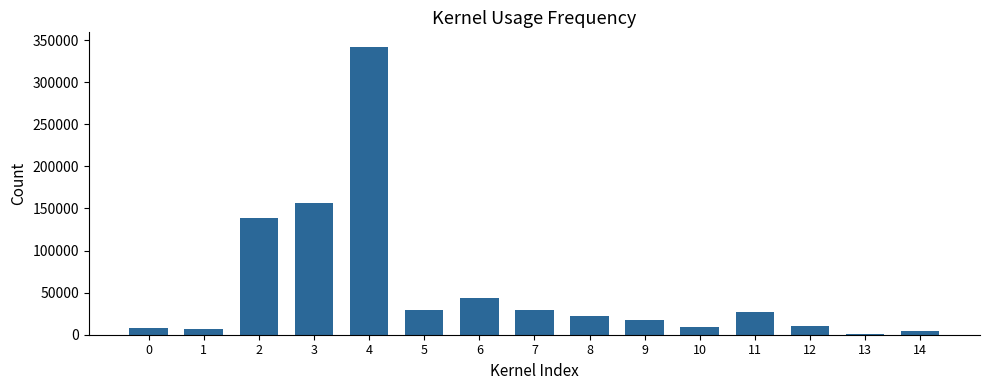

What is the sum of all values?

846130